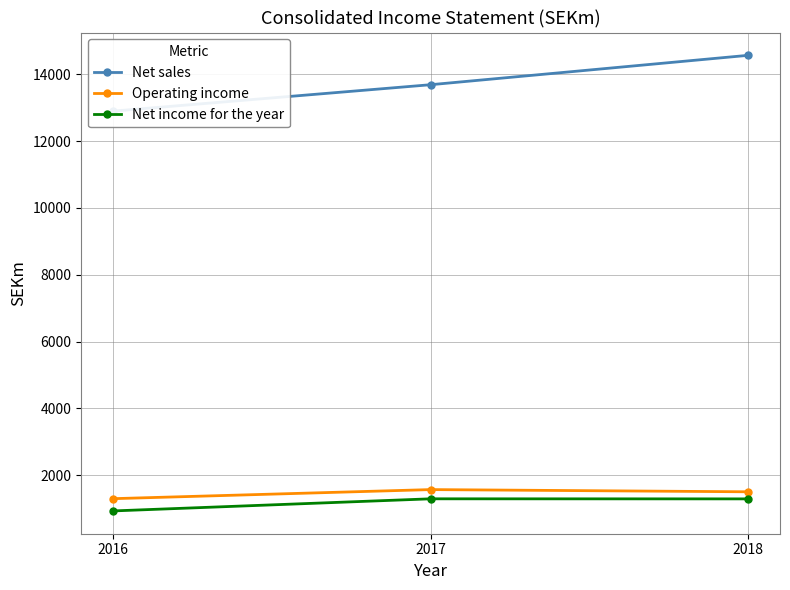

Is it true that Net income for the year equals 1719 at 2017?

False